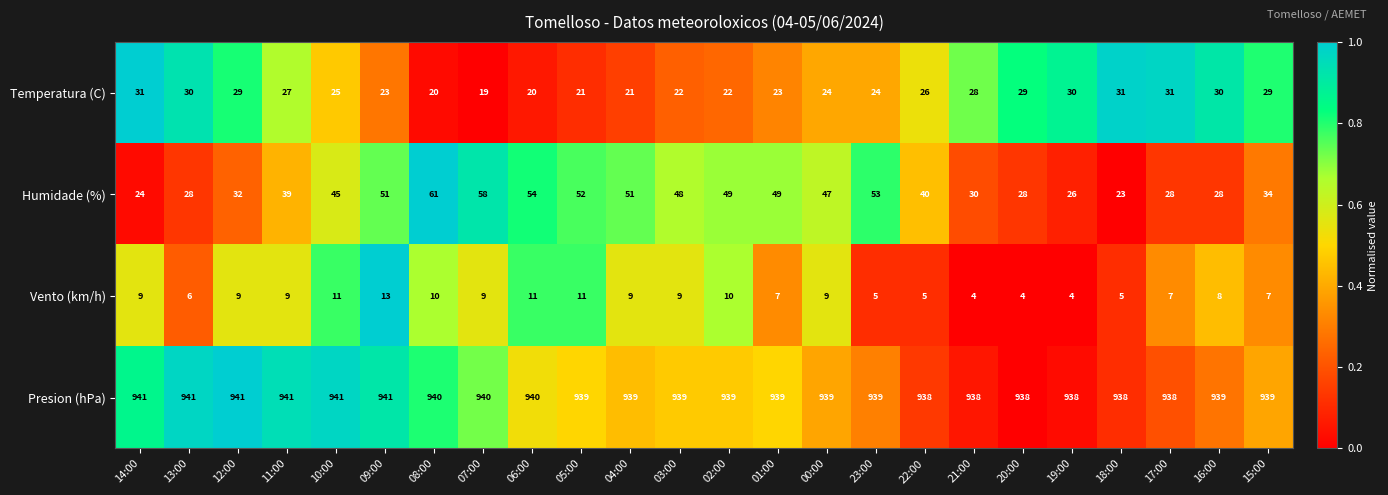

Rank the series by their maximum value, from highest to lowest.

Presion (hPa), Humidade (%), Temperatura (C), Vento (km/h)